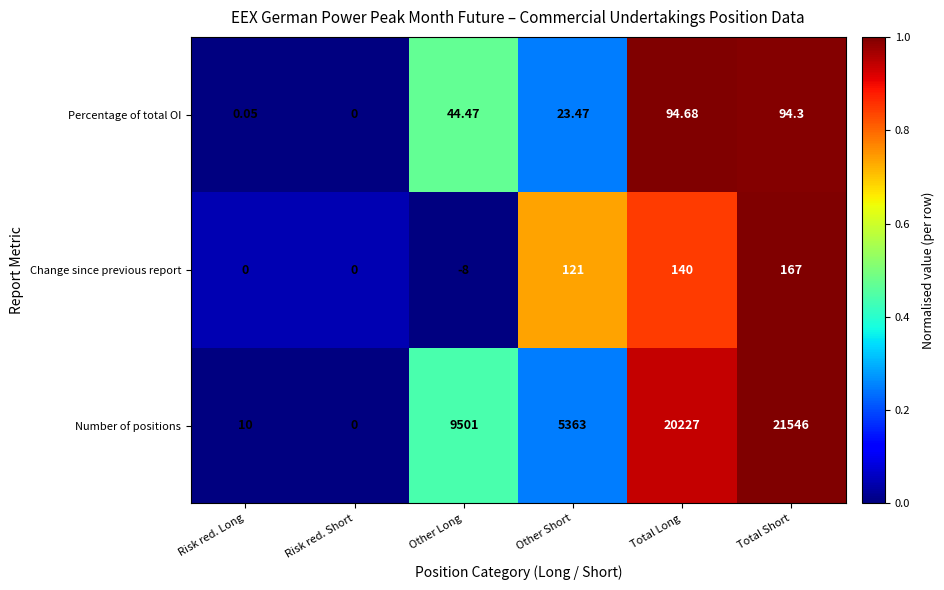

What is the difference between the maximum and minimum values?

1.0